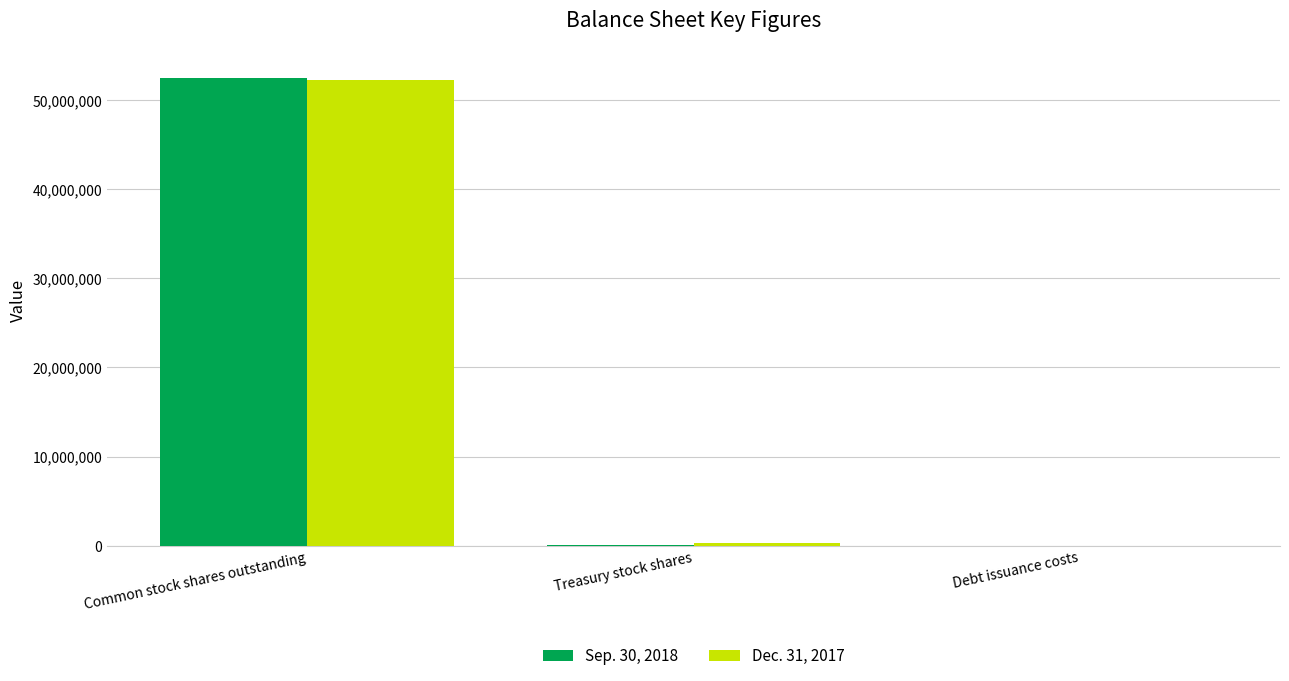

Is the value of Dec. 31, 2017 at Common stock shares outstanding greater than the value of Sep. 30, 2018 at Debt issuance costs?

Yes